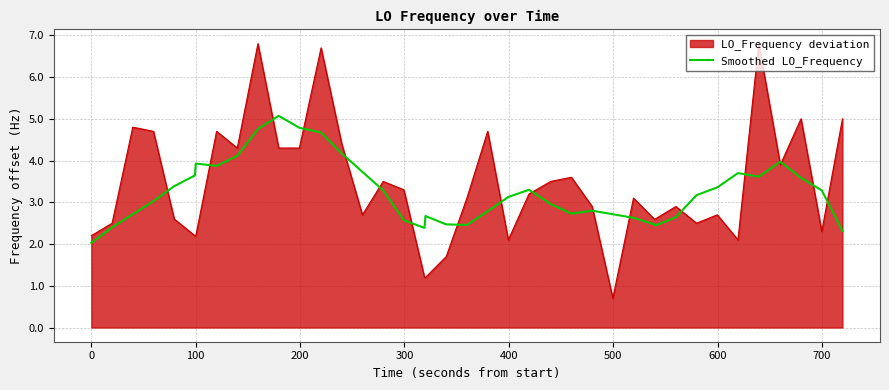

What is the minimum value shown in the chart?

0.7